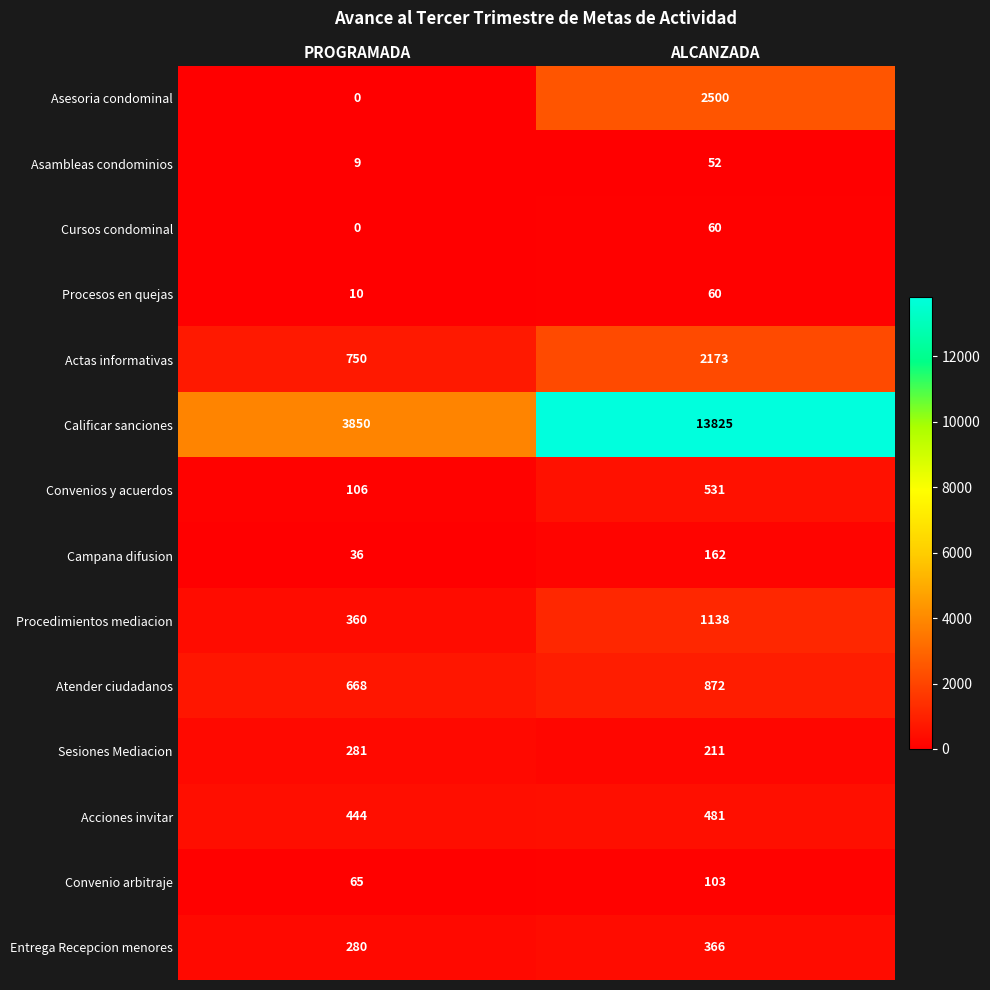

What is the average value of the Actas informativas series?

1462